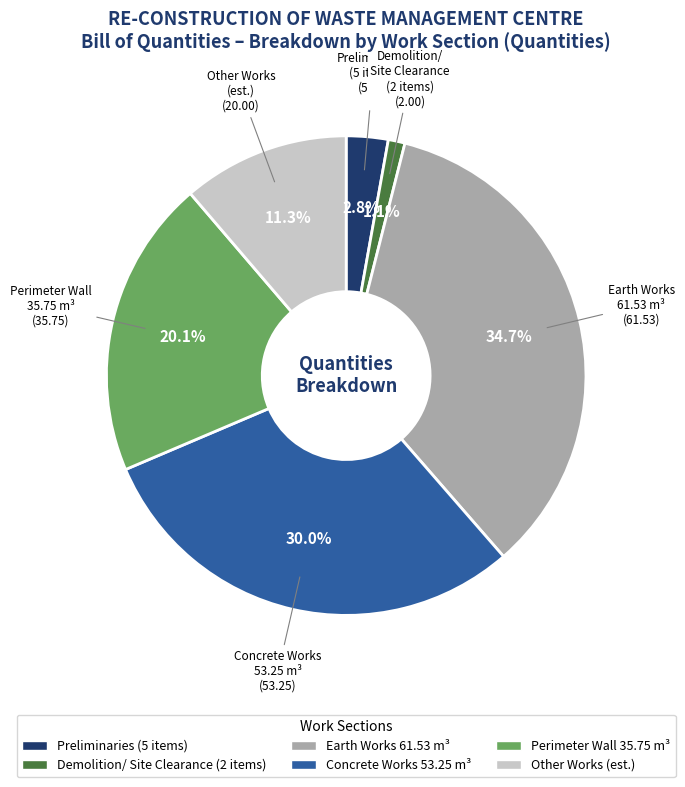

How many segments does this pie chart have?

6